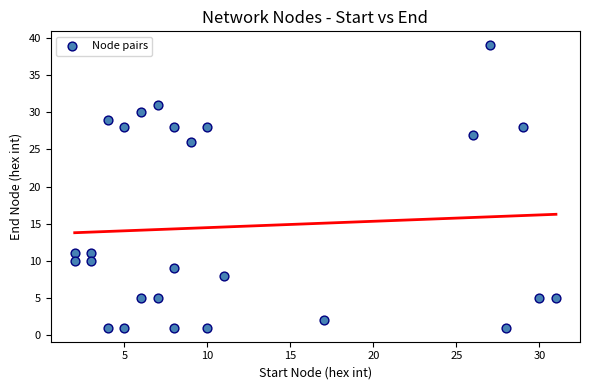

What Y value in the scatter plot is closest to 20?

26